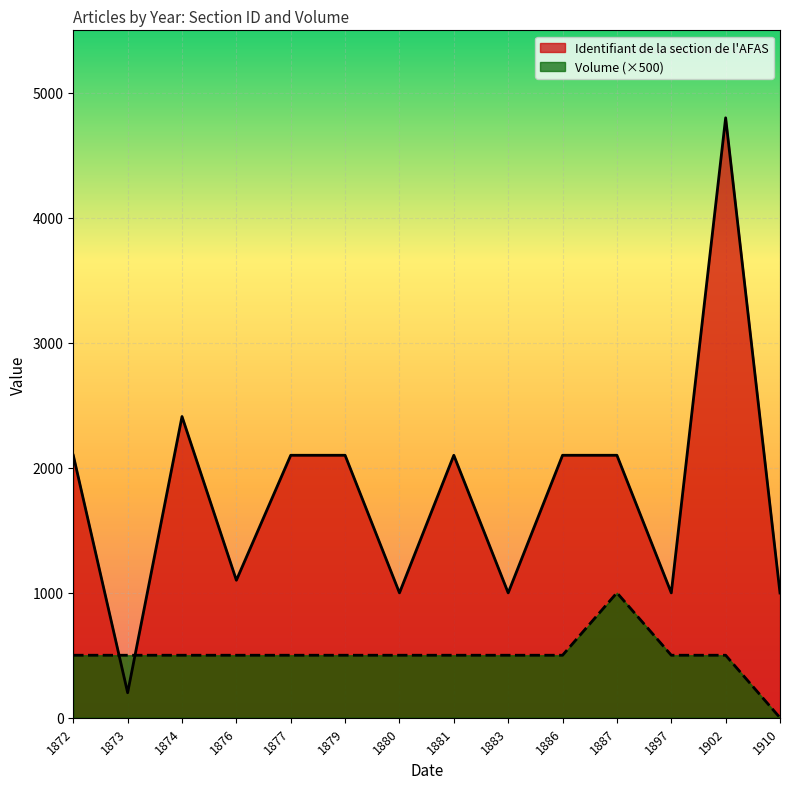

At which category does the chart reach its peak across all series?

1902